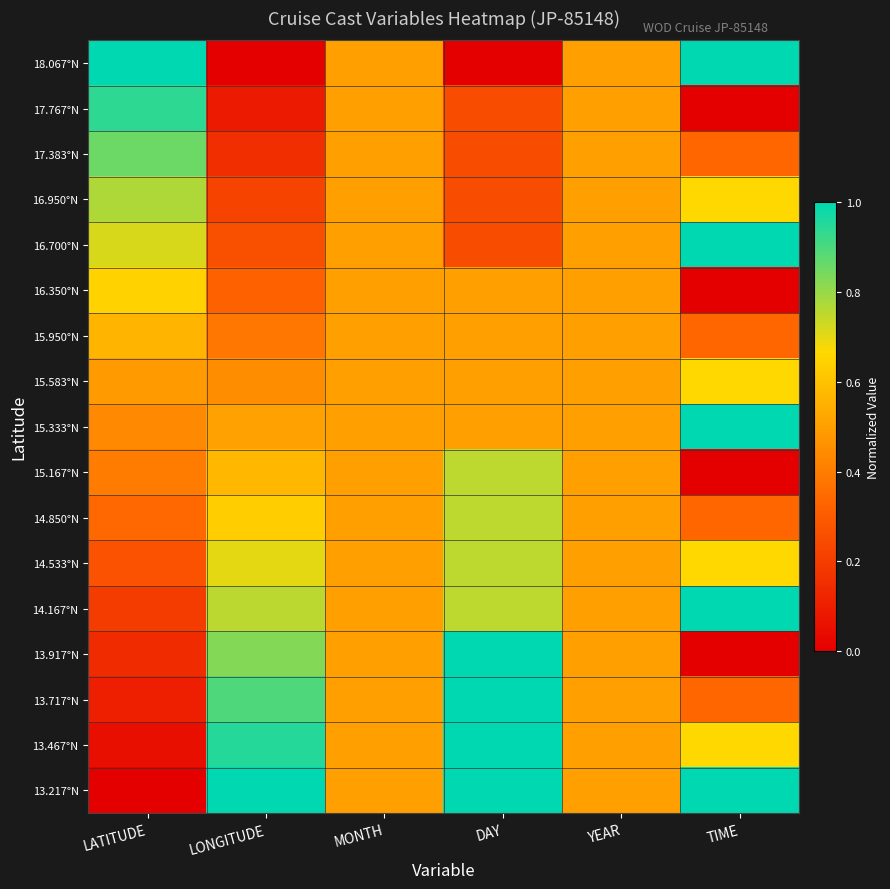

Reading left to right, what are all the values shown in this chart?

18.067°N: LATITUDE=1.0	LONGITUDE=0.0	MONTH=0.5	DAY=0.0	YEAR=0.5	TIME=1.0
17.767°N: LATITUDE=0.9	LONGITUDE=0.1	MONTH=0.5	DAY=0.2	YEAR=0.5	TIME=0.0
17.383°N: LATITUDE=0.9	LONGITUDE=0.2	MONTH=0.5	DAY=0.2	YEAR=0.5	TIME=0.3
16.950°N: LATITUDE=0.8	LONGITUDE=0.2	MONTH=0.5	DAY=0.2	YEAR=0.5	TIME=0.7
16.700°N: LATITUDE=0.7	LONGITUDE=0.3	MONTH=0.5	DAY=0.2	YEAR=0.5	TIME=1.0
16.350°N: LATITUDE=0.6	LONGITUDE=0.3	MONTH=0.5	DAY=0.5	YEAR=0.5	TIME=0.0
15.950°N: LATITUDE=0.6	LONGITUDE=0.4	MONTH=0.5	DAY=0.5	YEAR=0.5	TIME=0.3
15.583°N: LATITUDE=0.5	LONGITUDE=0.4	MONTH=0.5	DAY=0.5	YEAR=0.5	TIME=0.7
15.333°N: LATITUDE=0.4	LONGITUDE=0.5	MONTH=0.5	DAY=0.5	YEAR=0.5	TIME=1.0
15.167°N: LATITUDE=0.4	LONGITUDE=0.6	MONTH=0.5	DAY=0.8	YEAR=0.5	TIME=0.0
14.850°N: LATITUDE=0.3	LONGITUDE=0.6	MONTH=0.5	DAY=0.8	YEAR=0.5	TIME=0.3
14.533°N: LATITUDE=0.3	LONGITUDE=0.7	MONTH=0.5	DAY=0.8	YEAR=0.5	TIME=0.7
14.167°N: LATITUDE=0.2	LONGITUDE=0.8	MONTH=0.5	DAY=0.8	YEAR=0.5	TIME=1.0
13.917°N: LATITUDE=0.1	LONGITUDE=0.8	MONTH=0.5	DAY=1.0	YEAR=0.5	TIME=0.0
13.717°N: LATITUDE=0.1	LONGITUDE=0.9	MONTH=0.5	DAY=1.0	YEAR=0.5	TIME=0.3
13.467°N: LATITUDE=0.1	LONGITUDE=0.9	MONTH=0.5	DAY=1.0	YEAR=0.5	TIME=0.7
13.217°N: LATITUDE=0.0	LONGITUDE=1.0	MONTH=0.5	DAY=1.0	YEAR=0.5	TIME=1.0